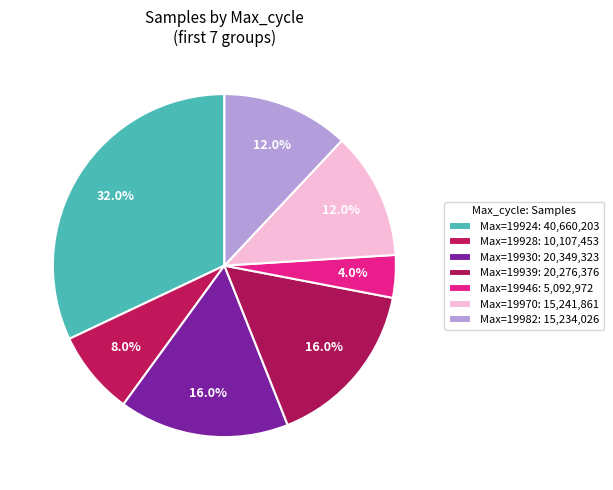

How many slices are in this pie chart?

7